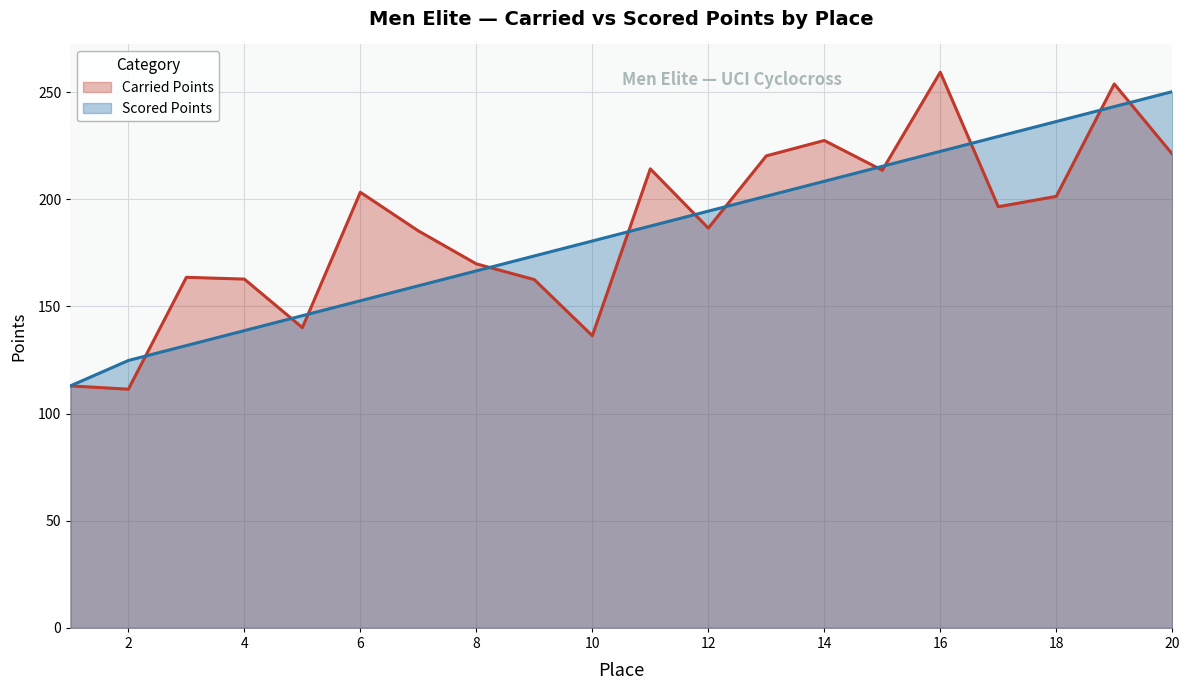

Reading right to left, what are all the values shown in this chart?

Carried Points: 20=221.2	19=253.9	18=201.4	17=196.6	16=259.3	15=213.6	14=227.5	13=220.3	12=186.6	11=214.2	10=136.4	9=162.6	8=169.9	7=185.3	6=203.3	5=140.1	4=162.8	3=163.6	2=111.4	1=112.9
Scored Points: 20=250.3	19=243.3	18=236.3	17=229.4	16=222.4	15=215.4	14=208.4	13=201.5	12=194.5	11=187.5	10=180.6	9=173.6	8=166.6	7=159.7	6=152.7	5=145.7	4=138.7	3=131.8	2=124.8	1=112.9